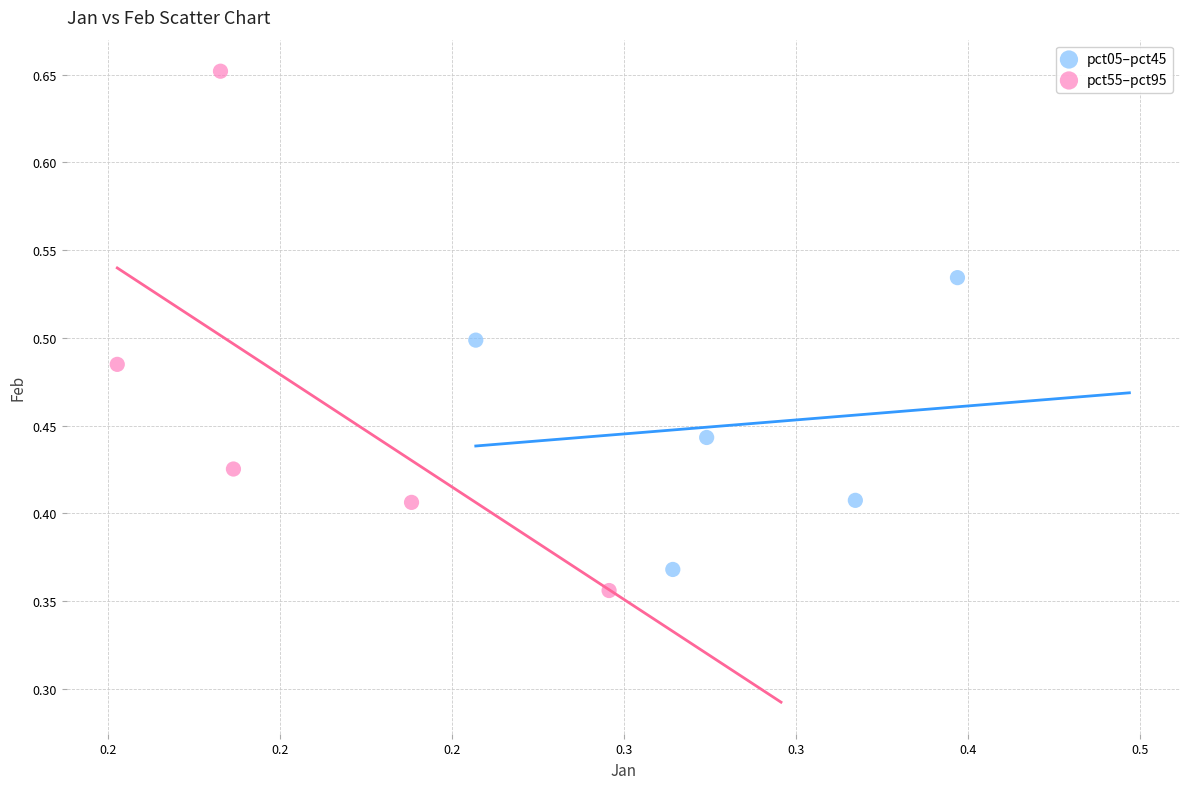

Which series reaches the maximum Y coordinate?

pct55–pct95